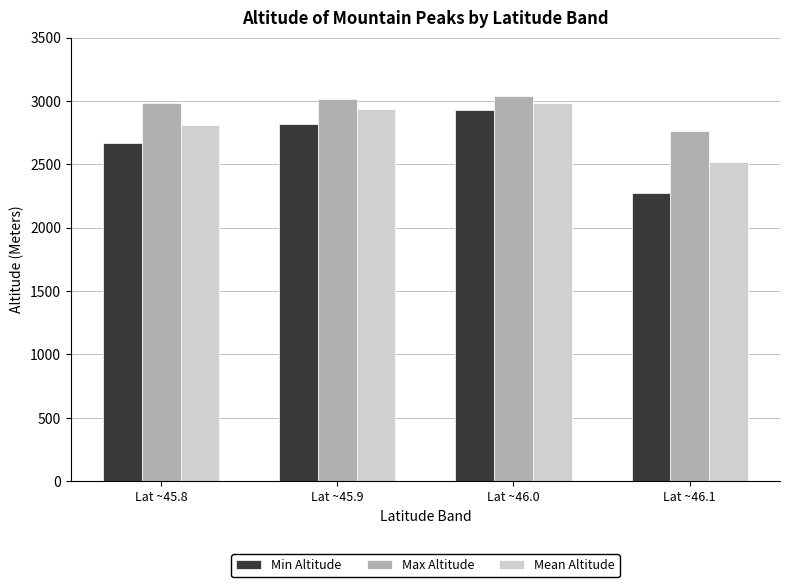

Rank the categories by Mean Altitude value from lowest to highest.

Lat ~46.1, Lat ~45.8, Lat ~45.9, Lat ~46.0